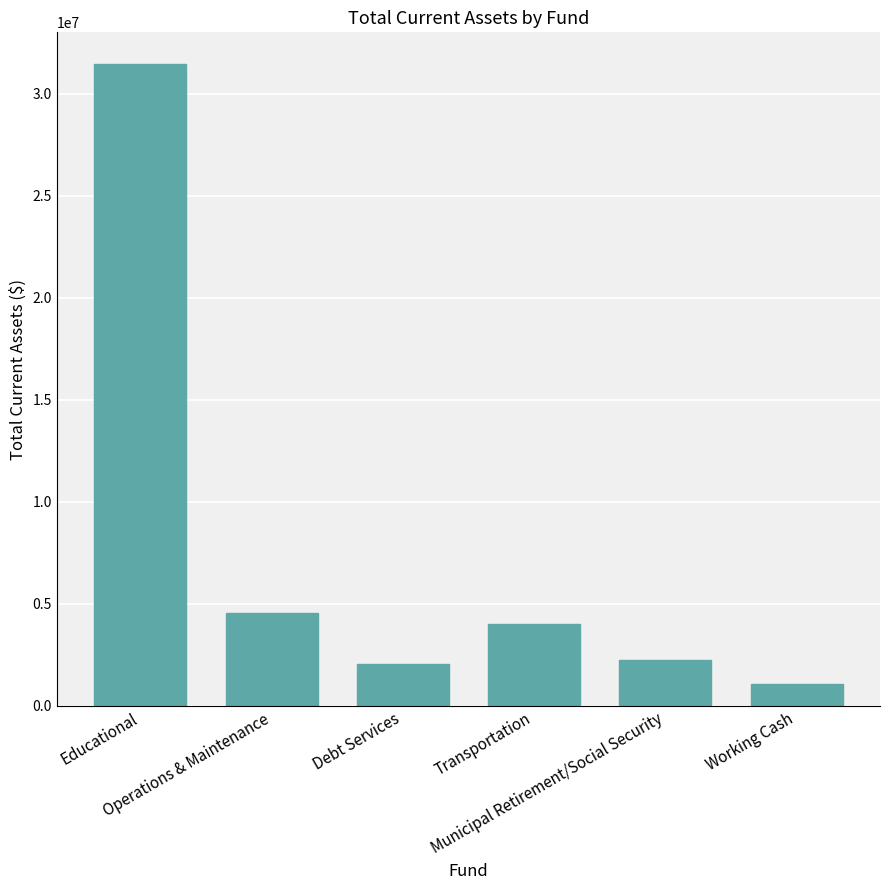

How many bars are there in total?

6